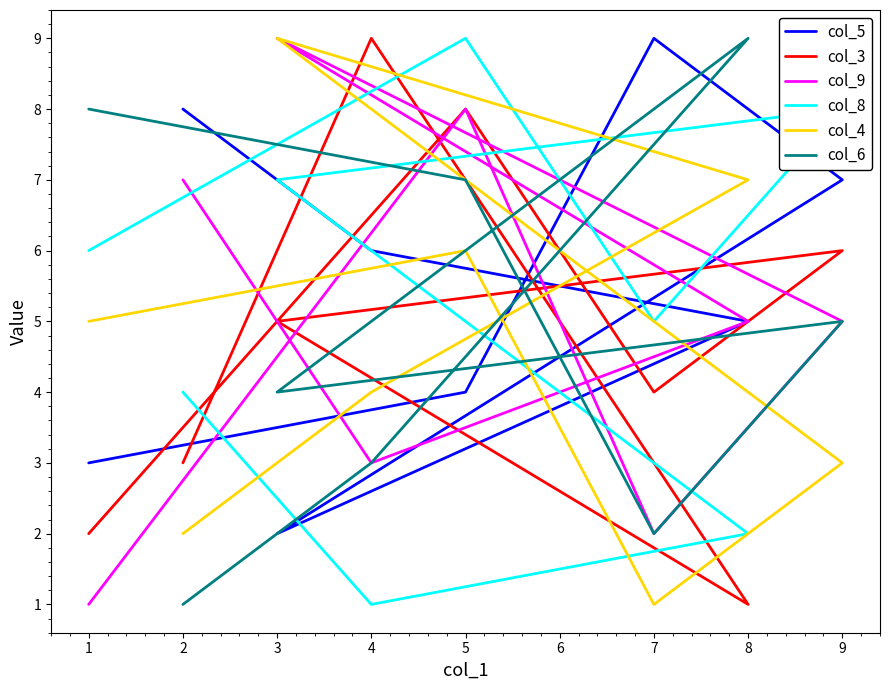

True or false: col_9 and col_4 cross at least once.

True